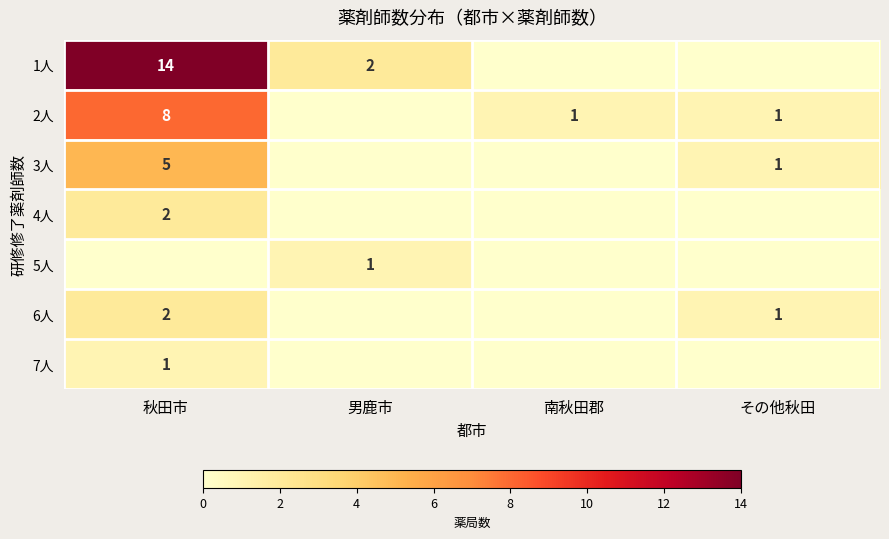

True or false: 3人 has a value of 1 at その他秋田.

True